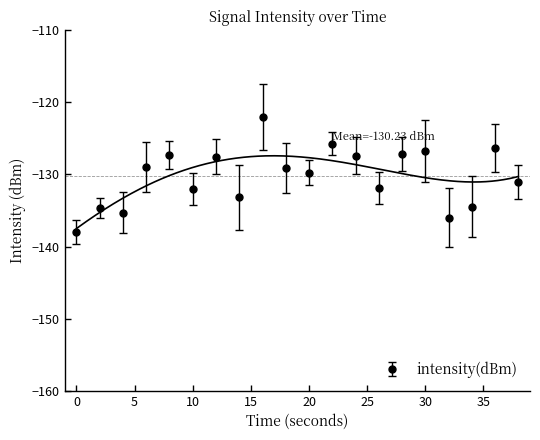

What is the value of the 20th point from the left?

-131.1